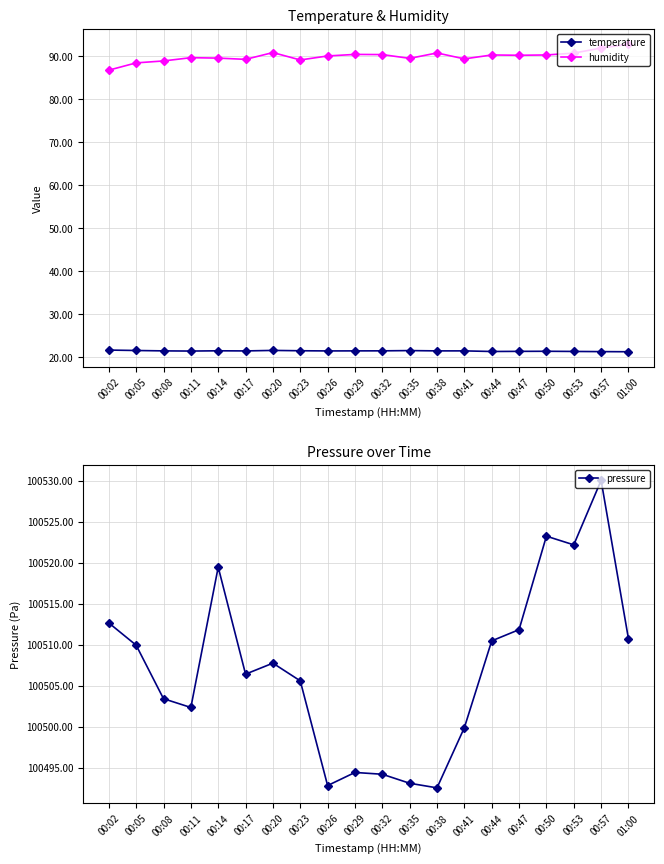

What is the difference between the maximum and minimum values in the humidity series?

6.0